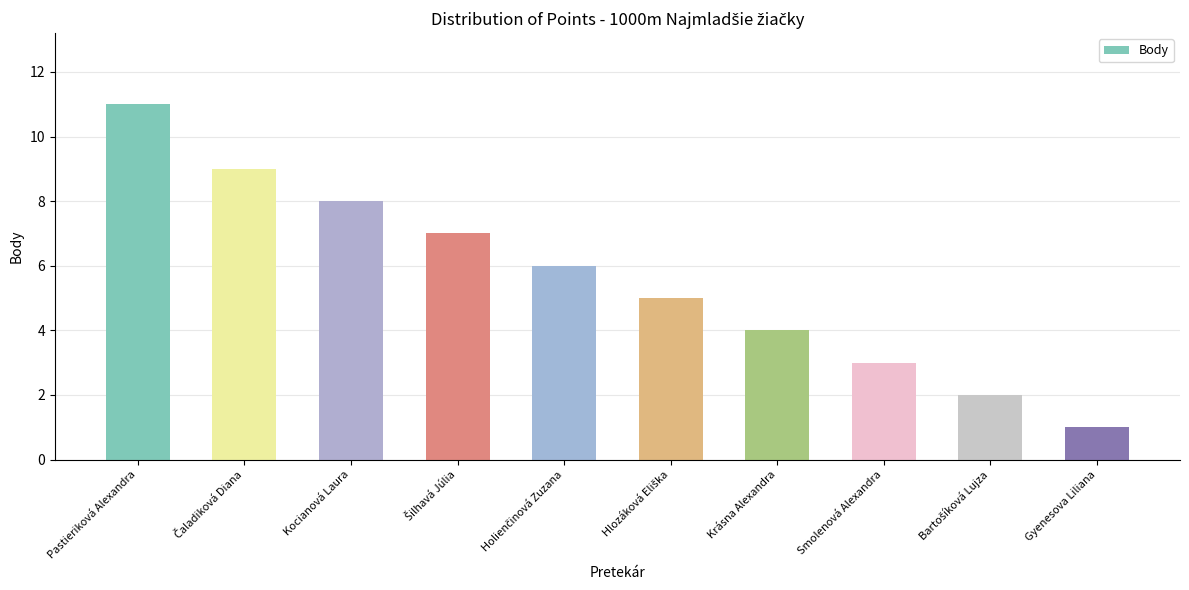

Reading left to right, transcribe all the data shown in this chart.

11	9	8	7	6	5	4	3	2	1